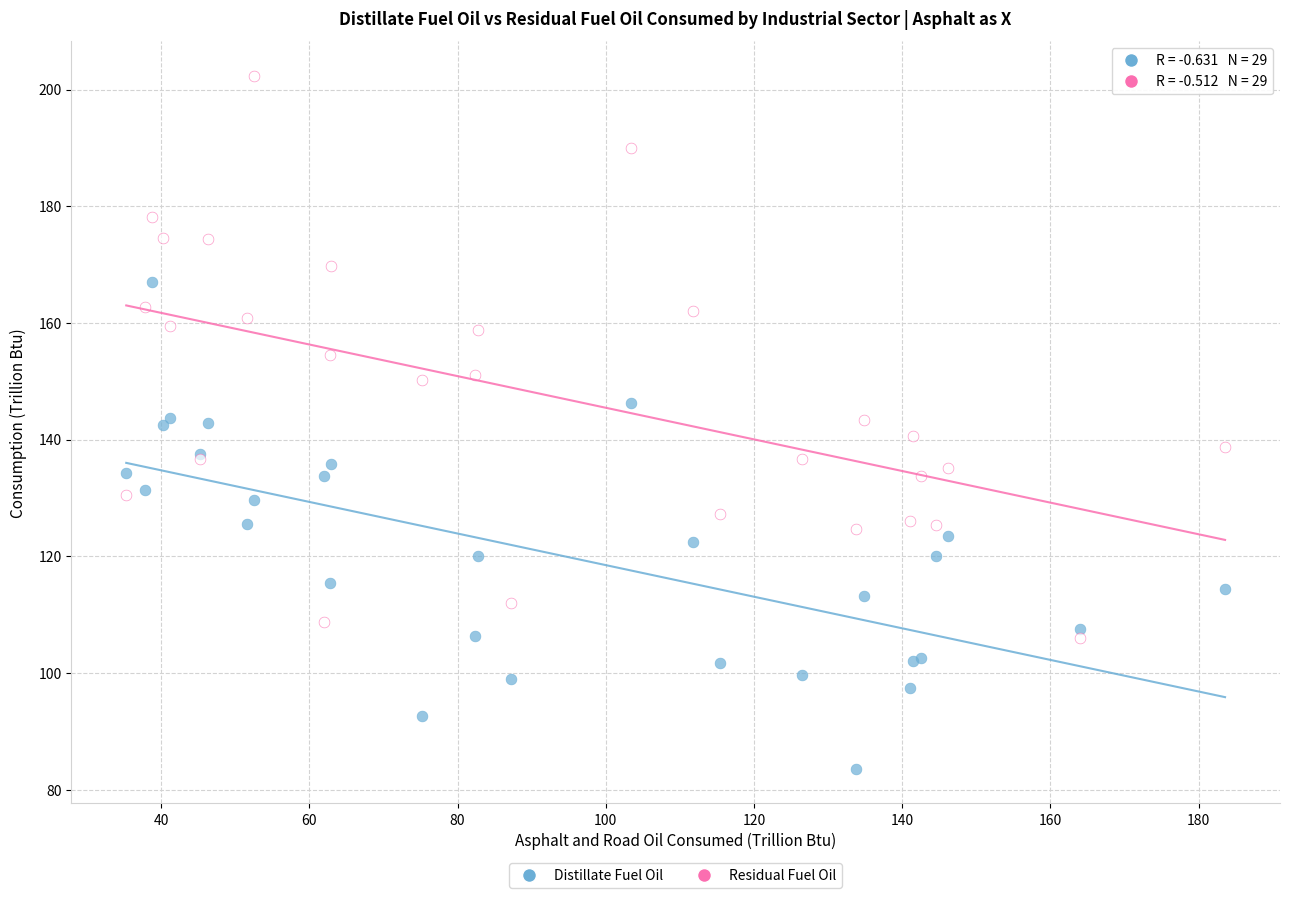

What are all the series names shown in the legend?

Distillate Fuel Oil, Residual Fuel Oil